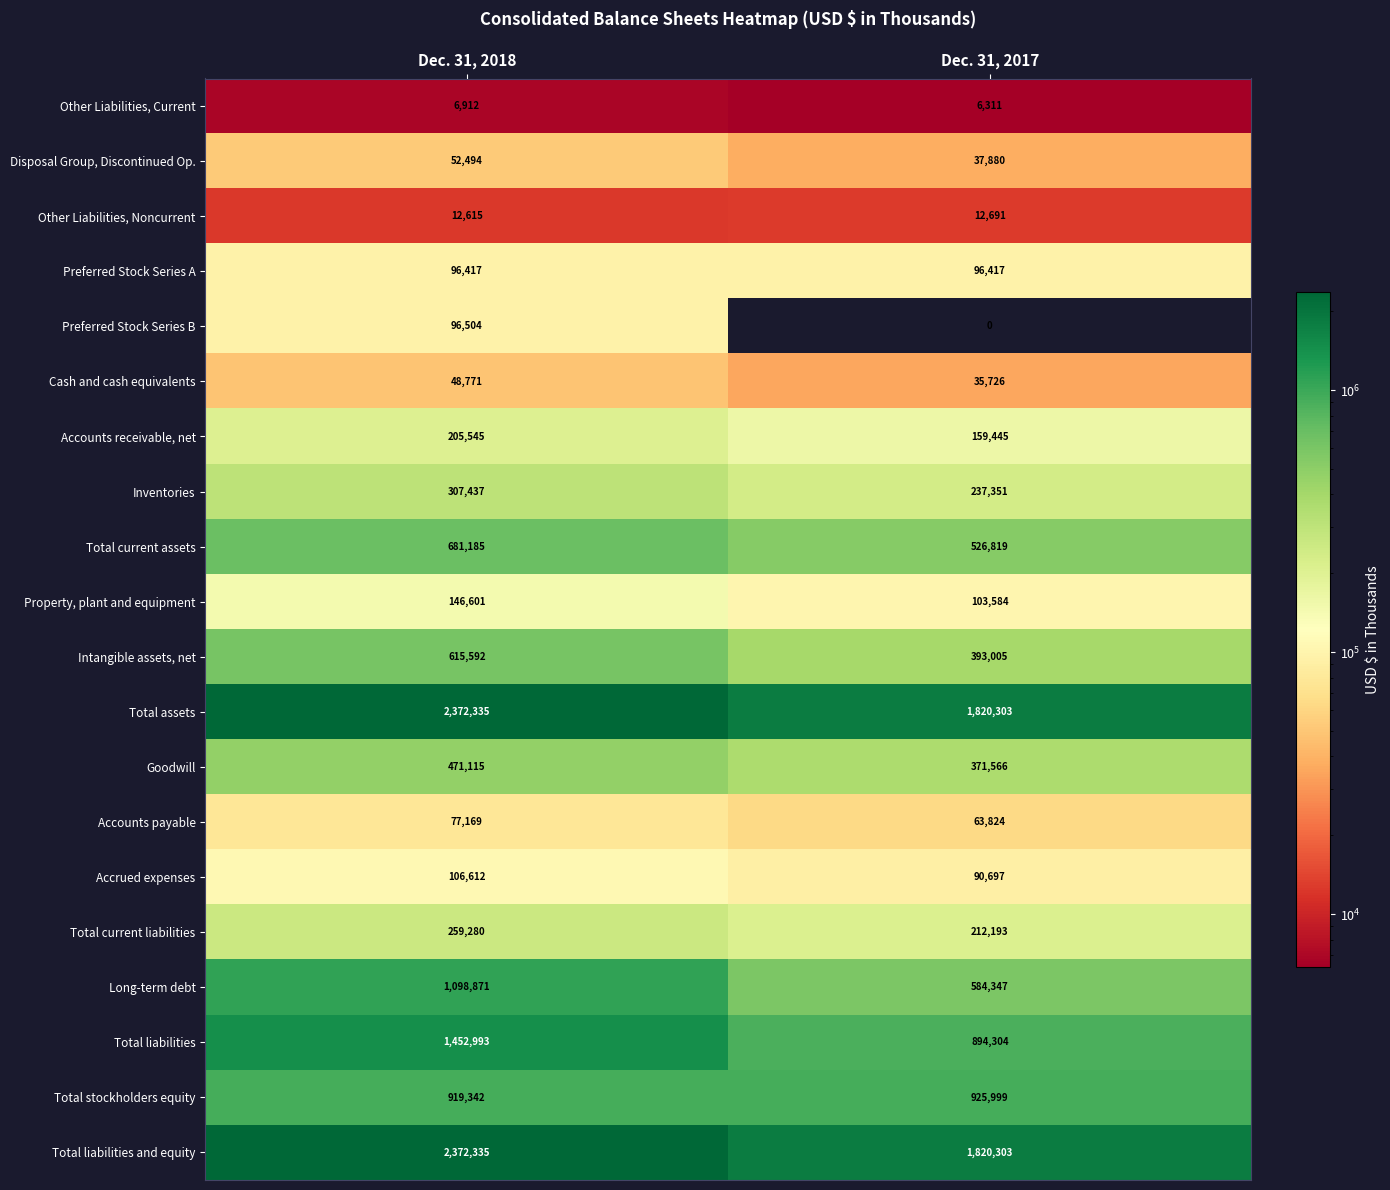

Which series changed the most between Dec. 31, 2018 and Dec. 31, 2017?

Total liabilities